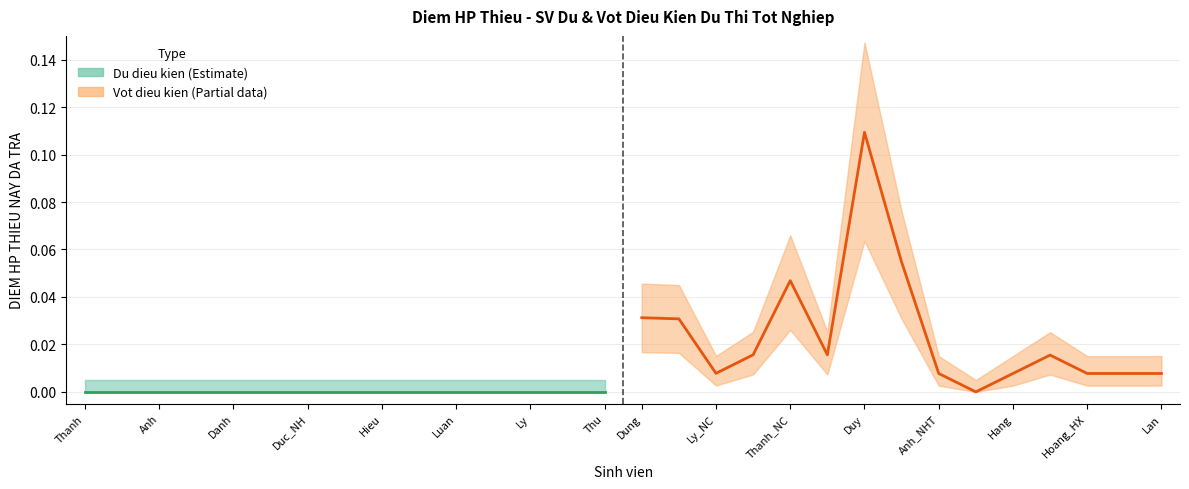

List the series in order of their overall mean, lowest first.

Du dieu kien, Vot dieu kien